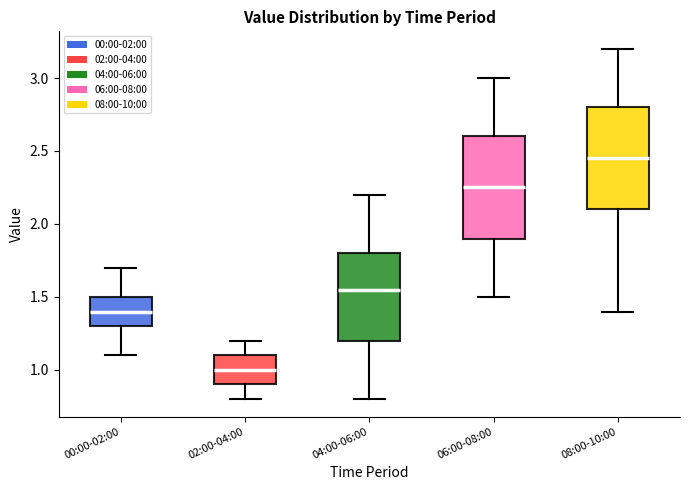

Which box has the lowest median line?

02:00-04:00